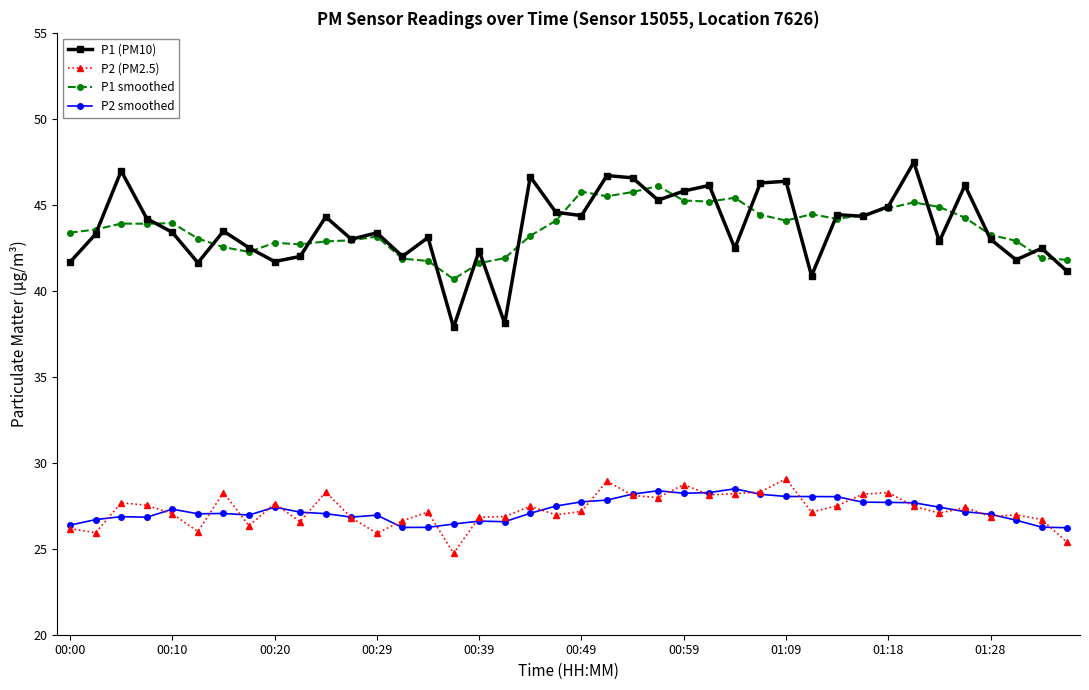

What is the lowest value of the P1 (PM10) series?

37.9